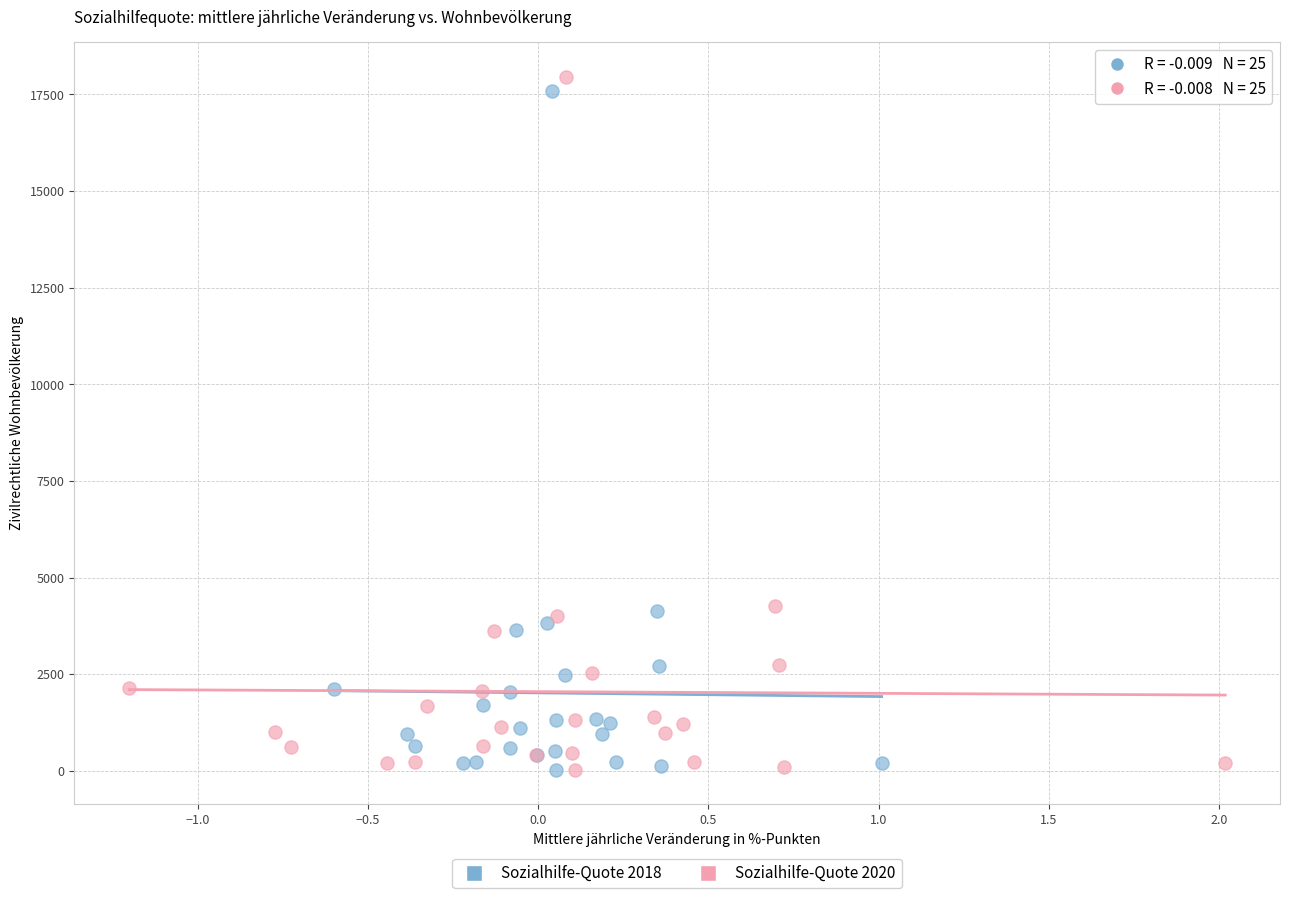

Which series has the largest Y range (max minus min)?

Sozialhilfe-Quote 2020